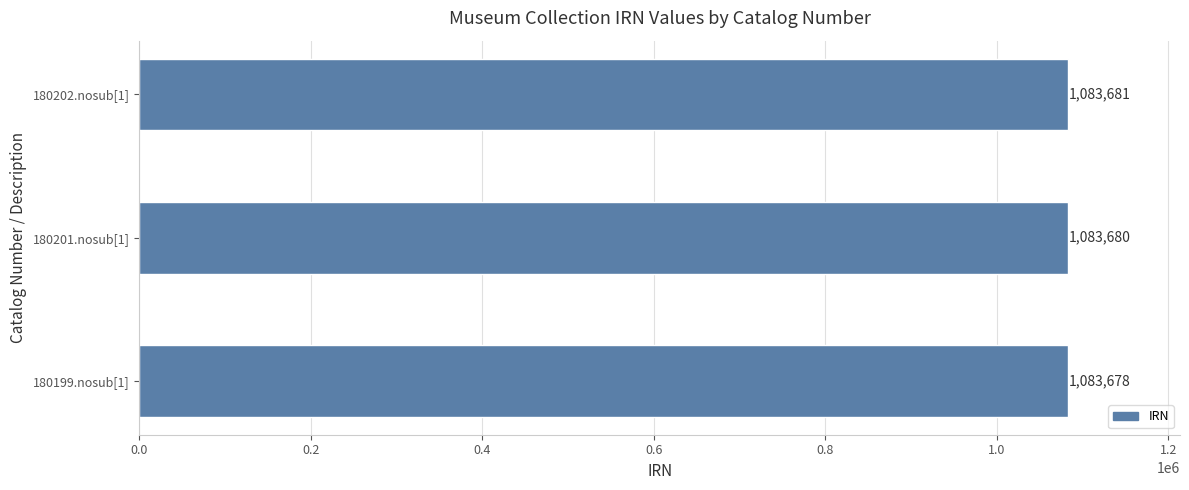

List the labels in order of value, smallest first.

180199.nosub[1], 180201.nosub[1], 180202.nosub[1]